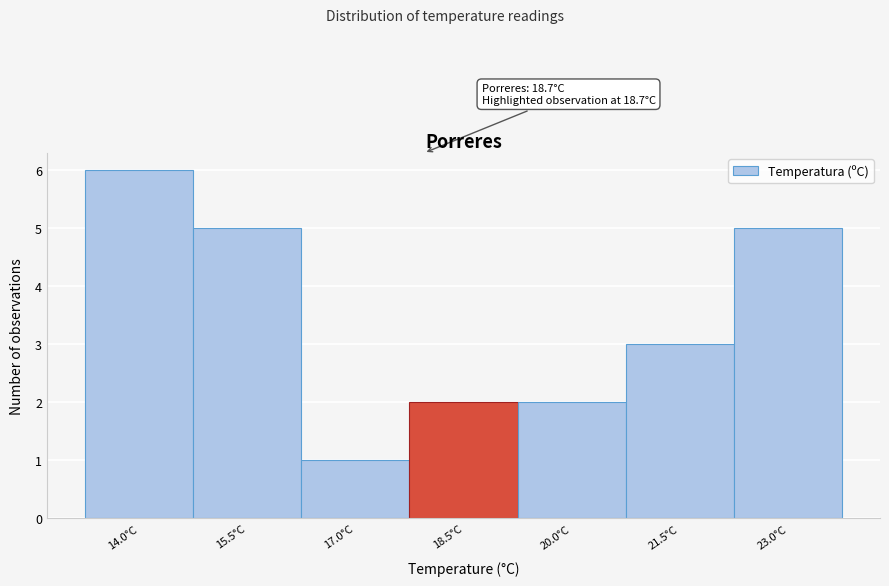

Reading left to right, extract all data points from this chart.

6	5	1	2	2	3	5